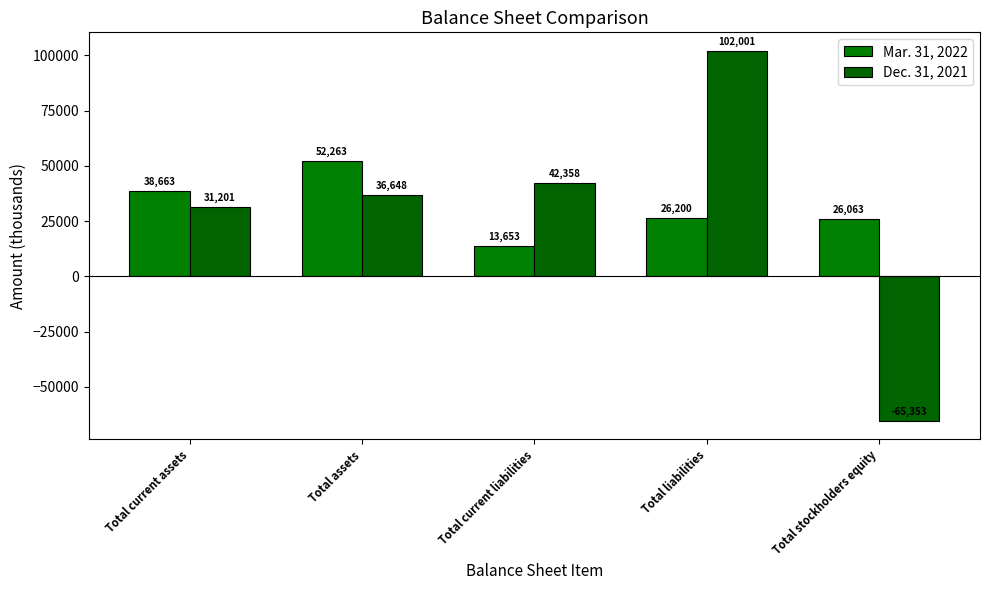

What are all the series names shown in the legend?

Mar. 31, 2022, Dec. 31, 2021